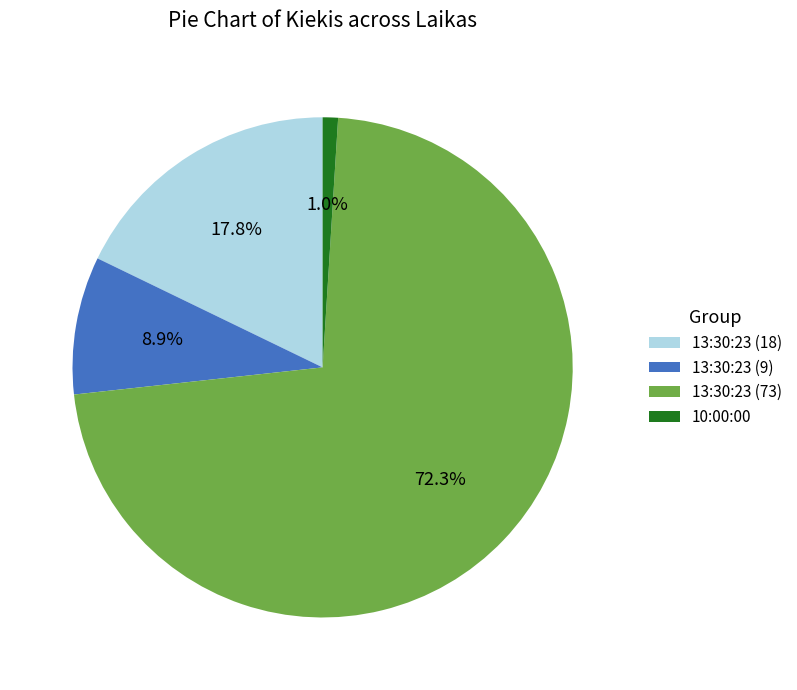

Does any single category account for the majority?

Yes